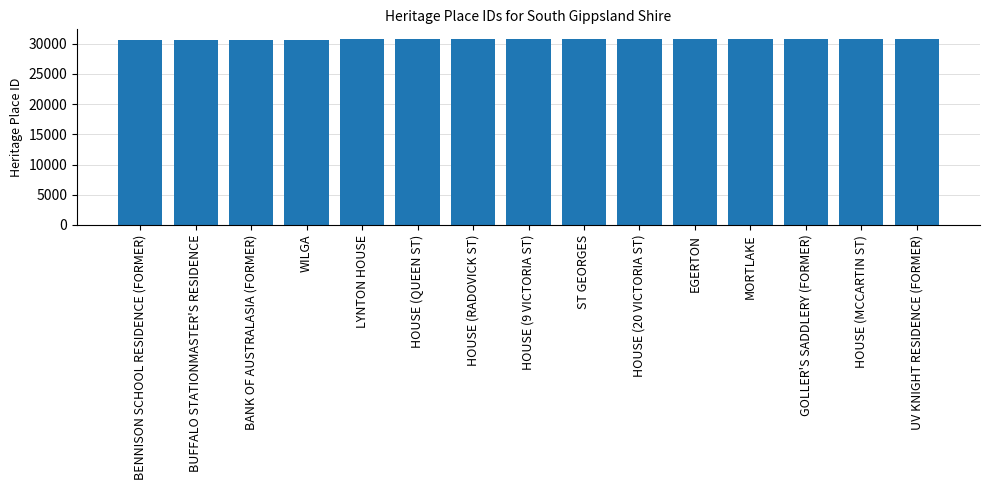

What is the average value?

30714